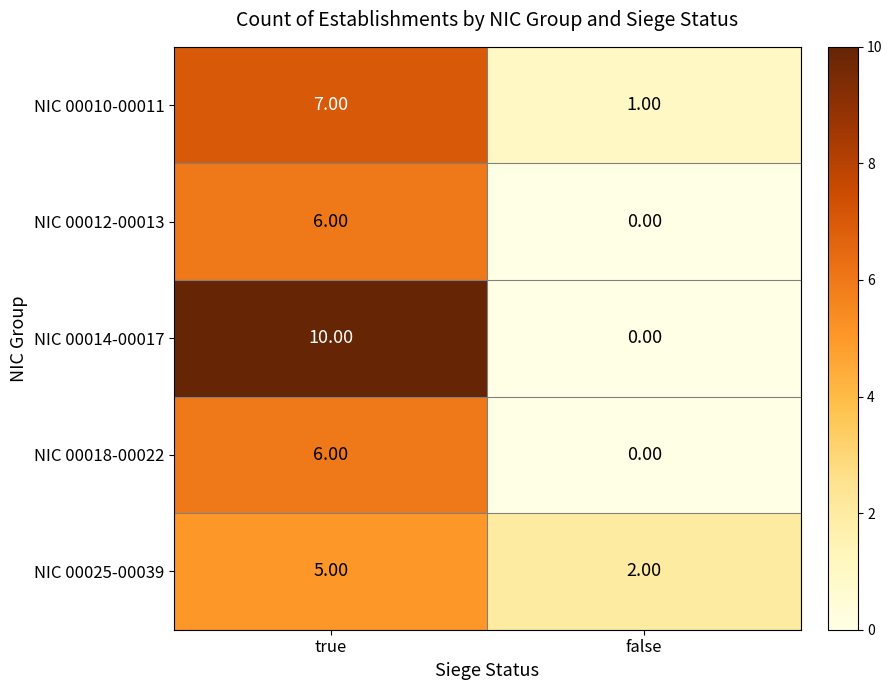

What is the sum of the NIC 00010-00011 values at false and true?

8